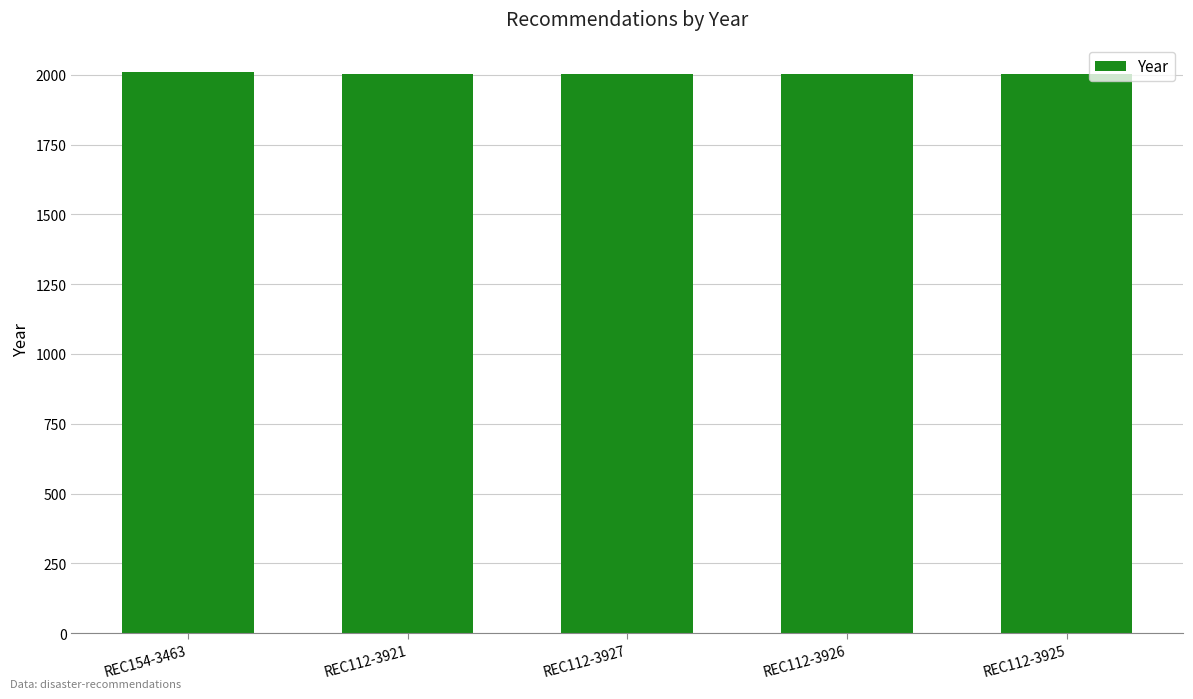

What is the maximum value shown in the chart?

2008